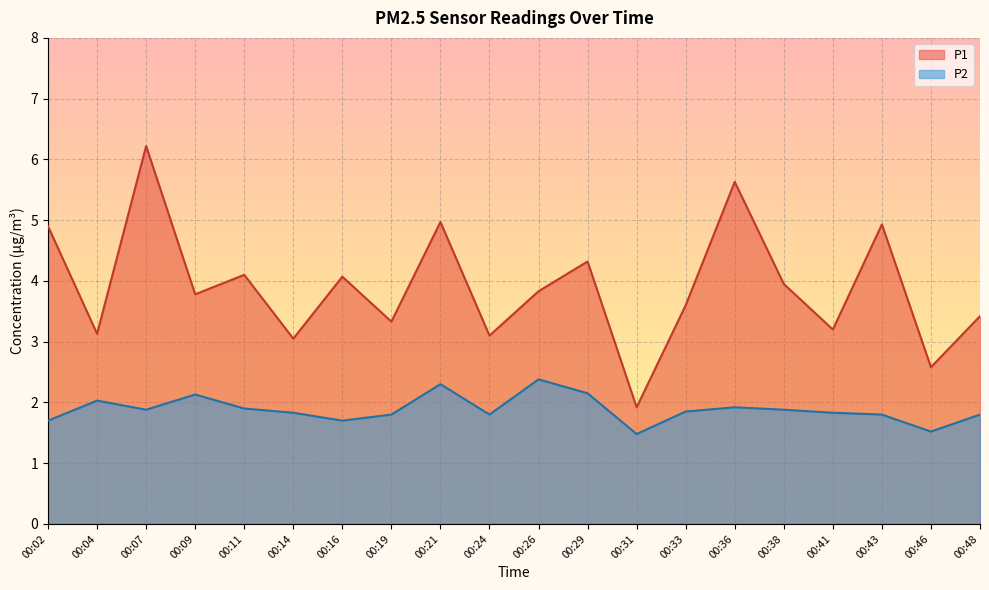

At how many categories does at least one series exceed 2?

19